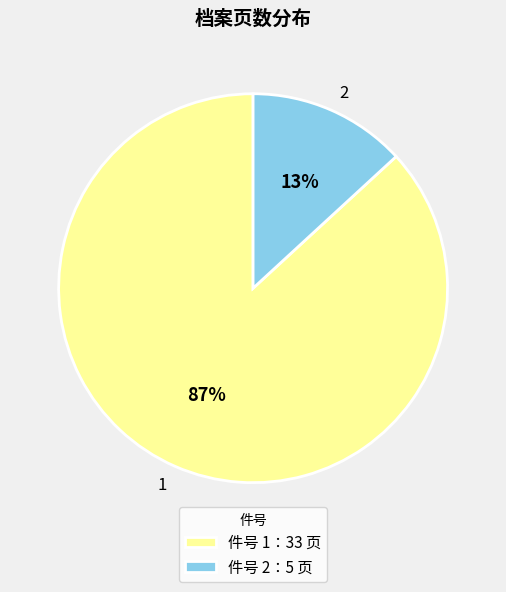

Is it true that 2 is 13% of the pie?

True